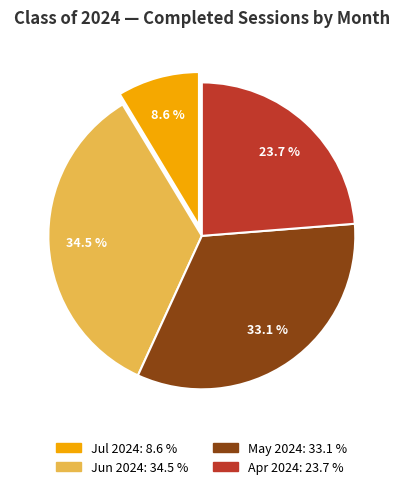

Is there a majority slice in this chart?

No